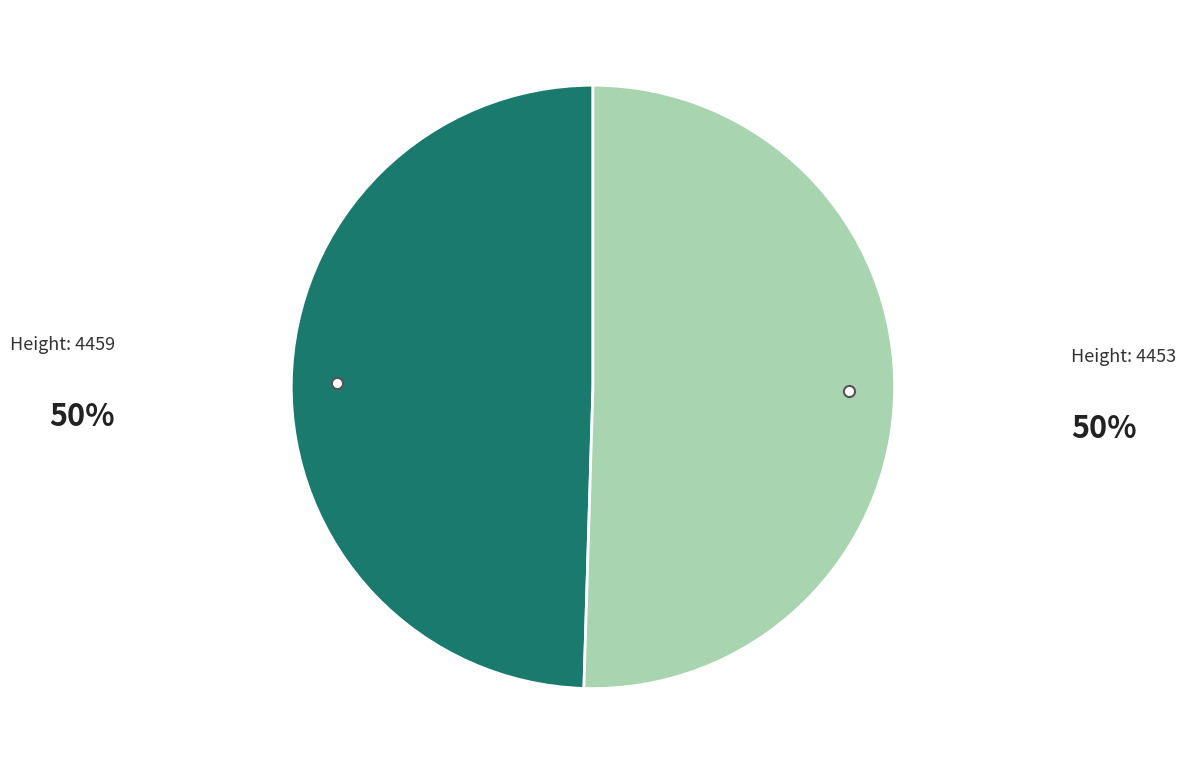

Does any single category account for the majority?

Yes